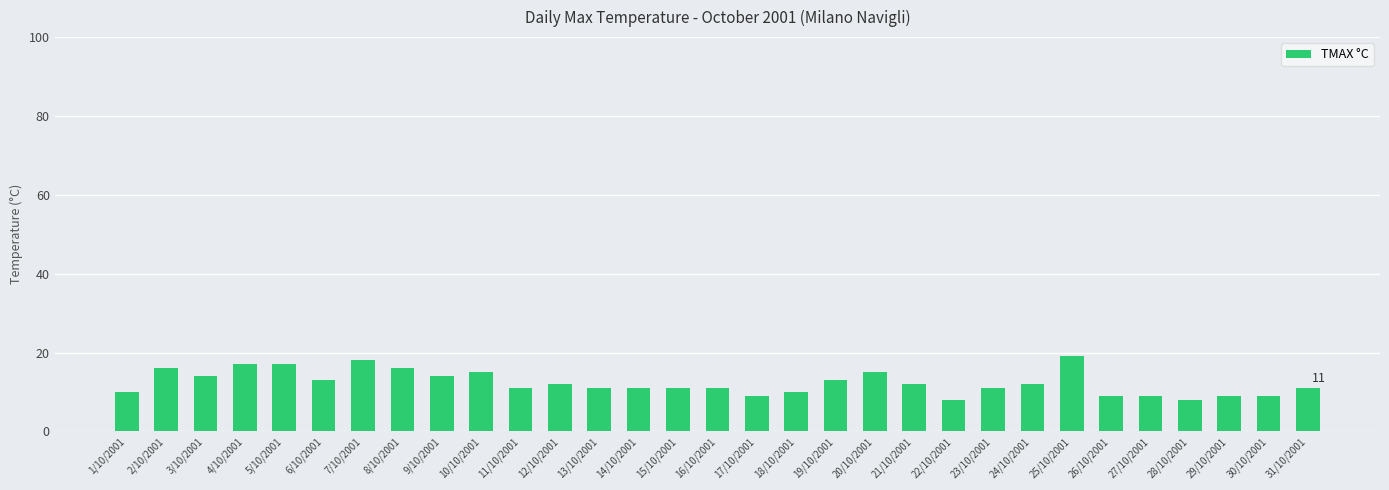

What is the smallest value displayed?

8